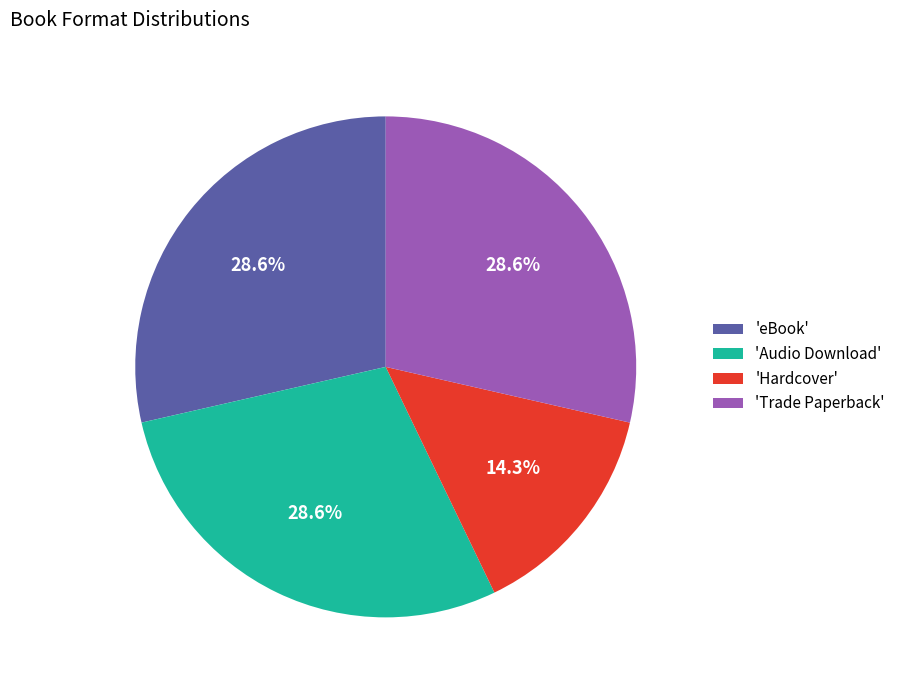

Is there a majority slice in this chart?

No